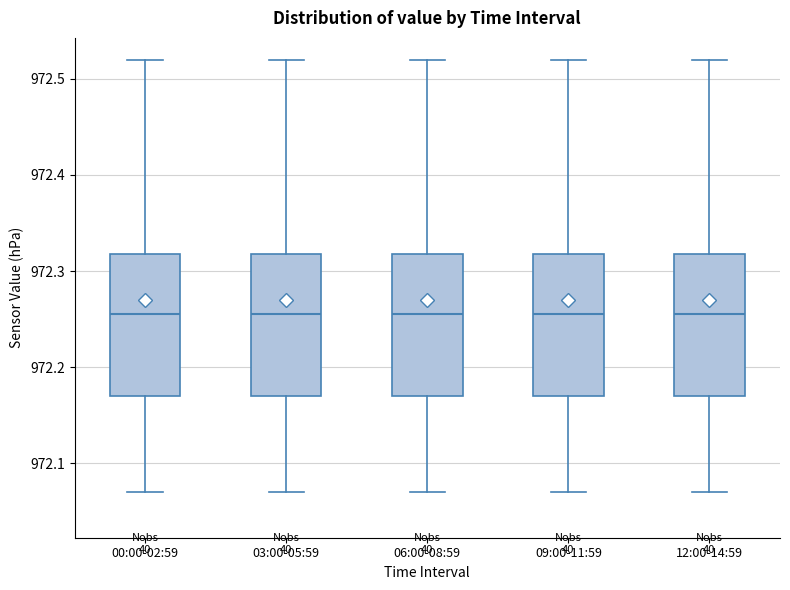

Reading left to right, transcribe this box plot: for each box, give where its median line is, the range the box spans, and where its two whiskers end, as read against the y-axis. The values are not printed on the chart, so give them approximately, as read against the axis.

00:00-02:59: median 972.26, box 972.17 to 972.32, whiskers 972.07 to 972.52
03:00-05:59: median 972.26, box 972.17 to 972.32, whiskers 972.07 to 972.52
06:00-08:59: median 972.26, box 972.17 to 972.32, whiskers 972.07 to 972.52
09:00-11:59: median 972.26, box 972.17 to 972.32, whiskers 972.07 to 972.52
12:00-14:59: median 972.26, box 972.17 to 972.32, whiskers 972.07 to 972.52